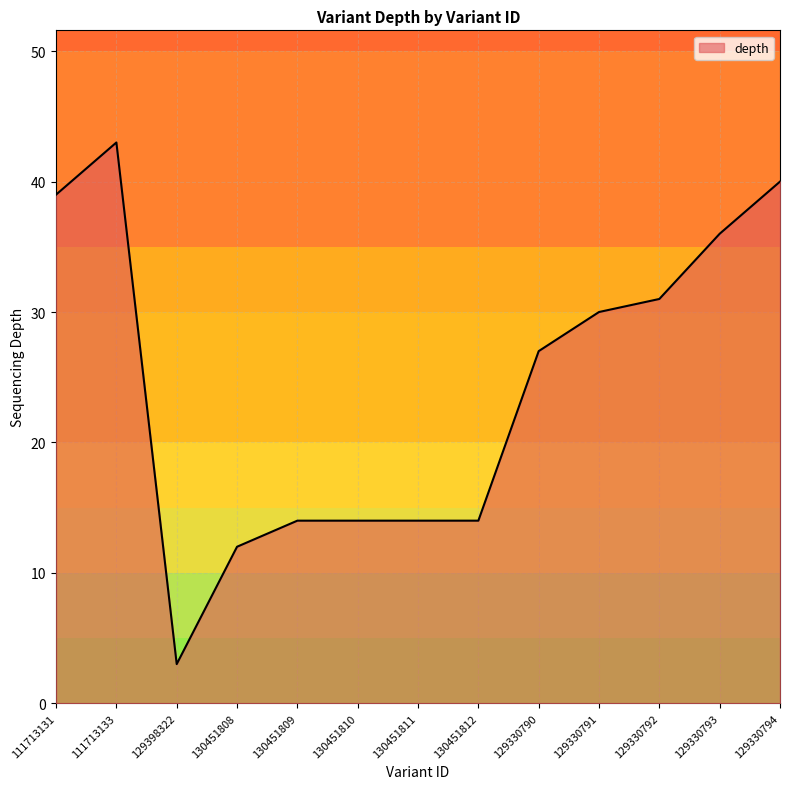

What position from the right is 111713133?

12